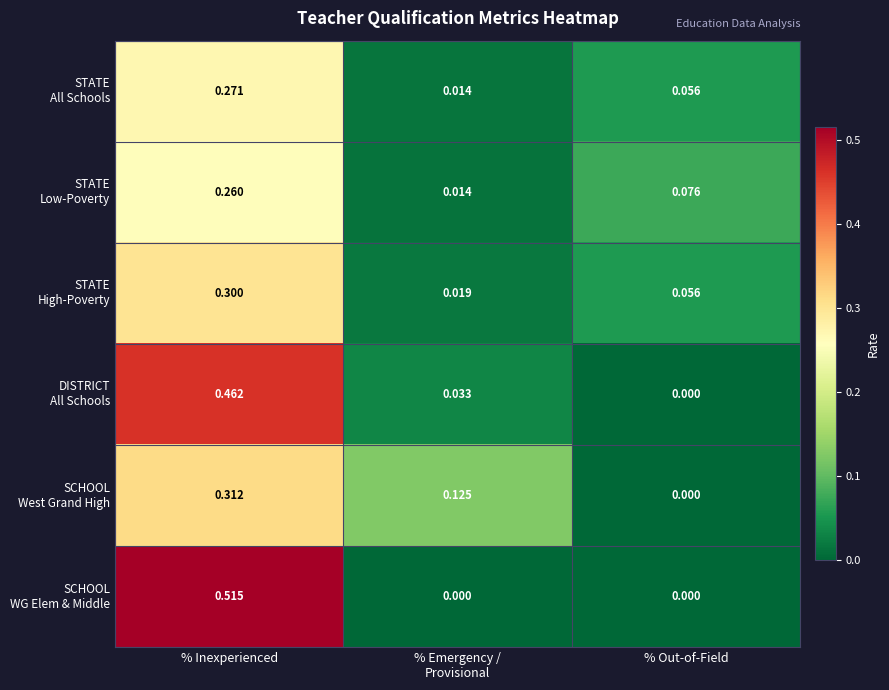

At which category does the chart reach its peak across all series?

% Inexperienced